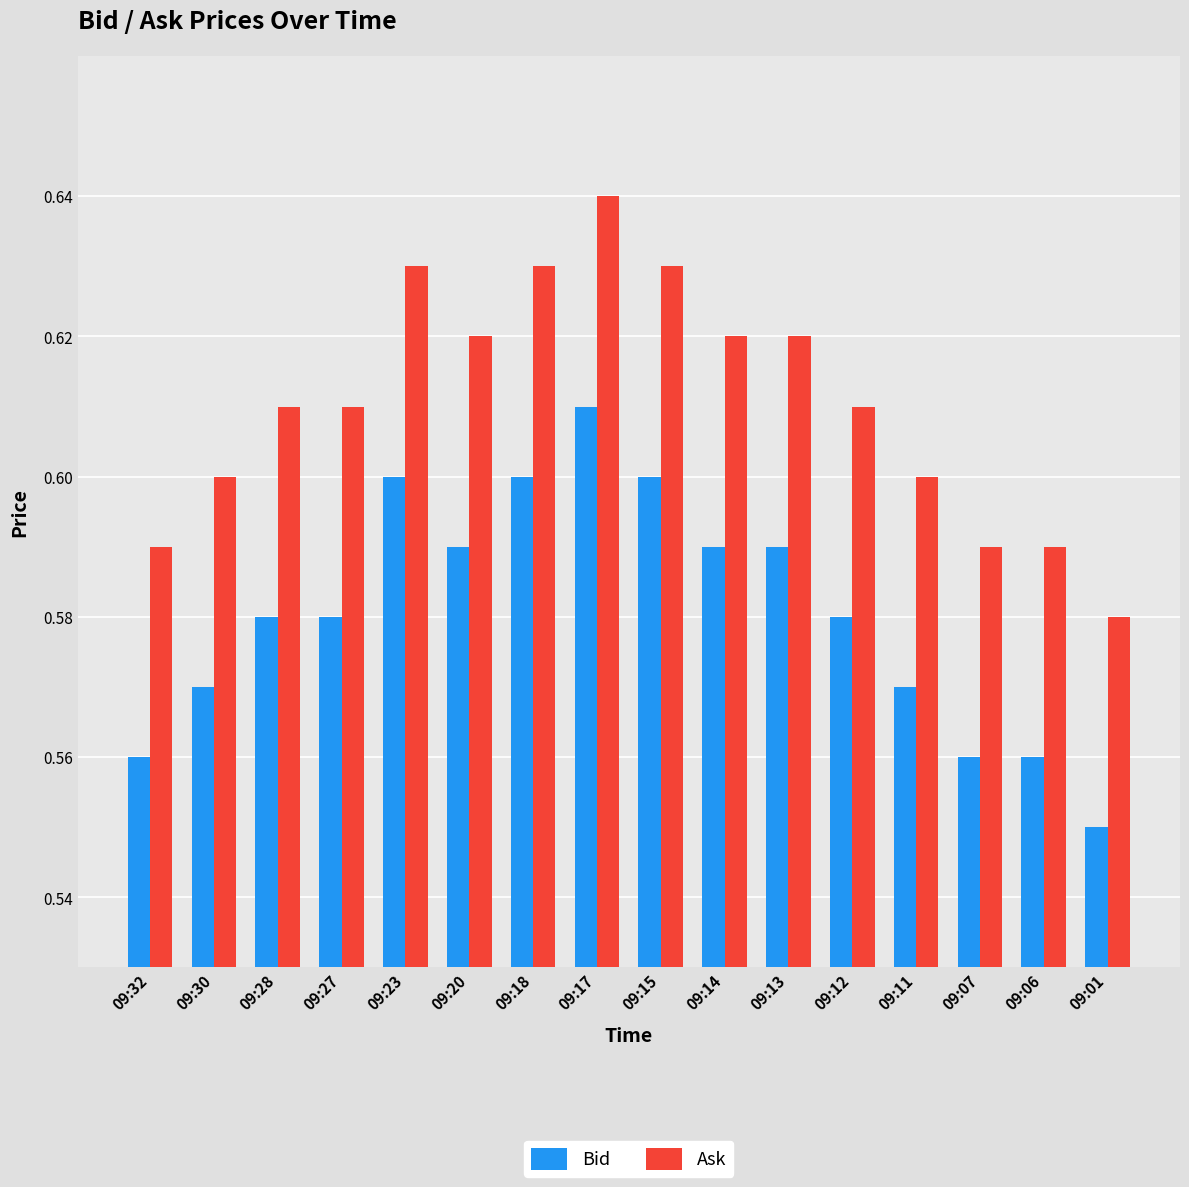

True or false: Bid has a value of 0.6 at 09:27.

True